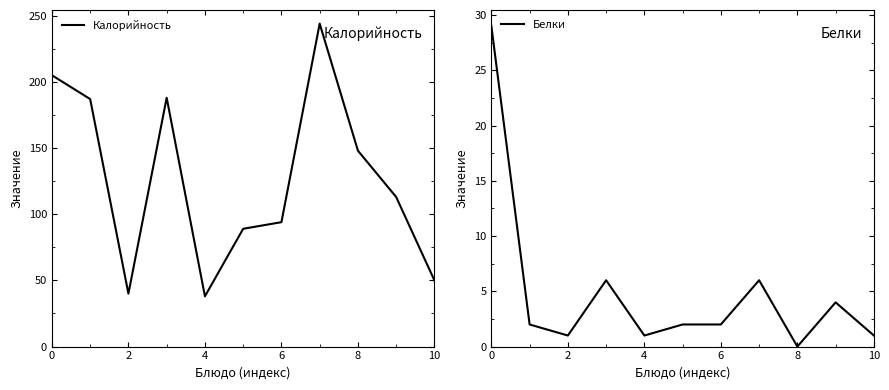

True or false: Калорийность and Белки intersect in this chart.

False